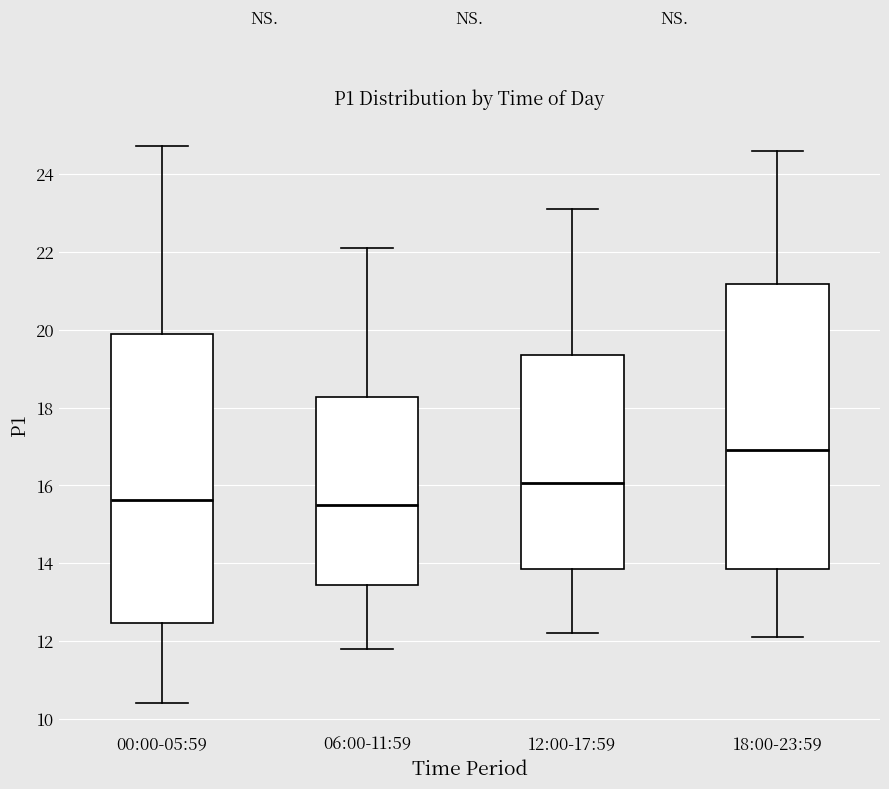

Reading left to right, transcribe this box plot: for each box, give where its median line is, the range the box spans, and where its two whiskers end, as read against the y-axis. The values are not printed on the chart, so give them approximately, as read against the axis.

00:00-05:59: median 15.6, box 12.4 to 19.8, whiskers 10.4 to 24.8
06:00-11:59: median 15.6, box 13.4 to 18.2, whiskers 11.8 to 22.2
12:00-17:59: median 16.0, box 13.8 to 19.4, whiskers 12.2 to 23.2
18:00-23:59: median 17.0, box 13.8 to 21.2, whiskers 12.2 to 24.6